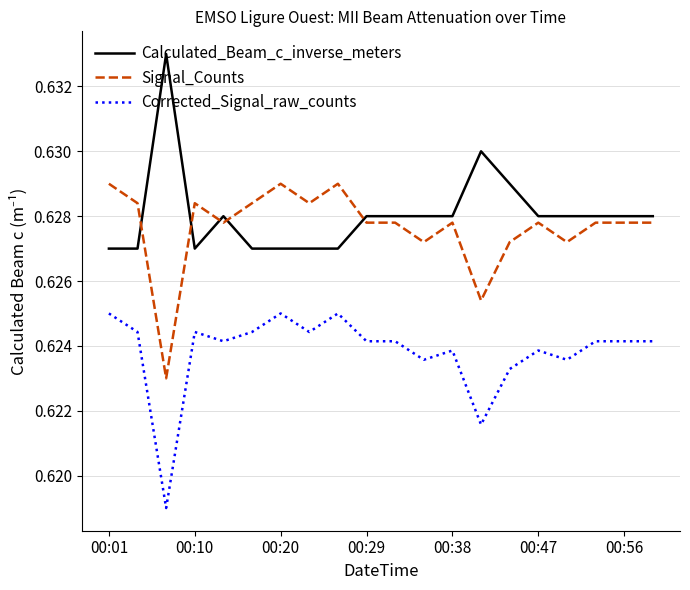

True or false: Corrected_Signal_raw_counts and Signal_Counts cross at least once.

False